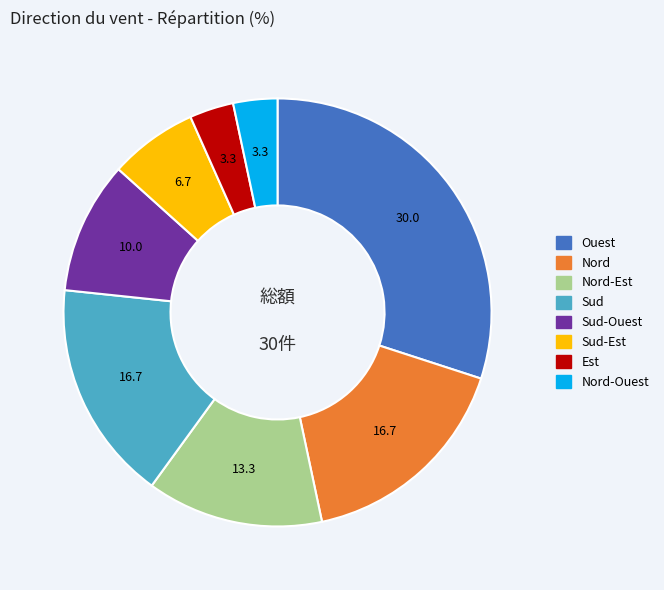

Is the sum of Est and Nord-Est greater than half?

No